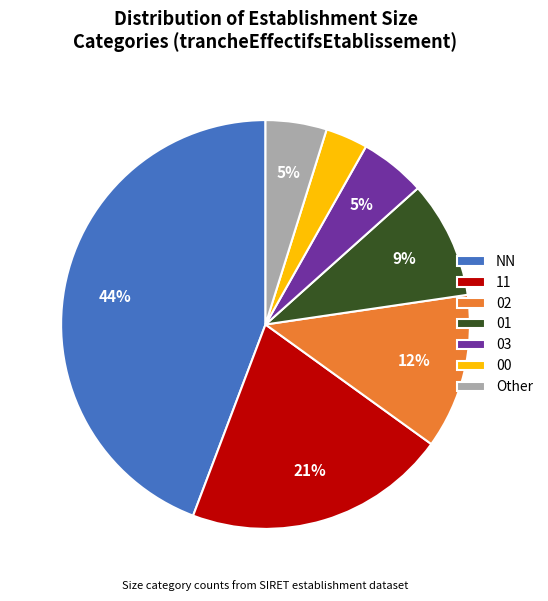

Does 00 account for over 50% of the chart?

No